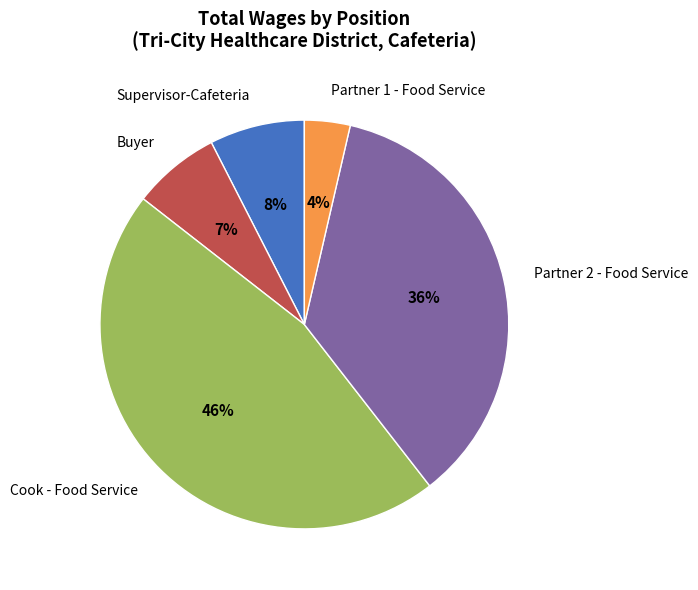

Which category has the smallest portion of the pie?

Partner 1 - Food Service